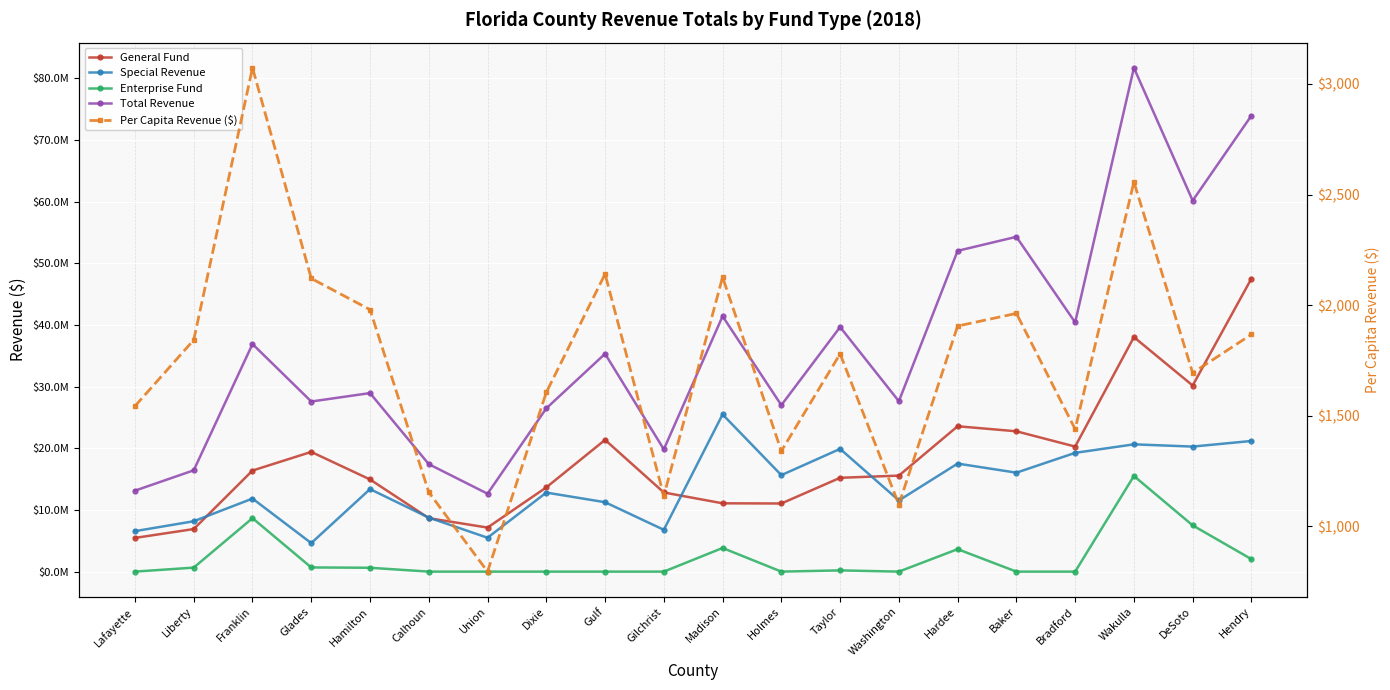

Which series has the largest range (max minus min)?

Total Revenue